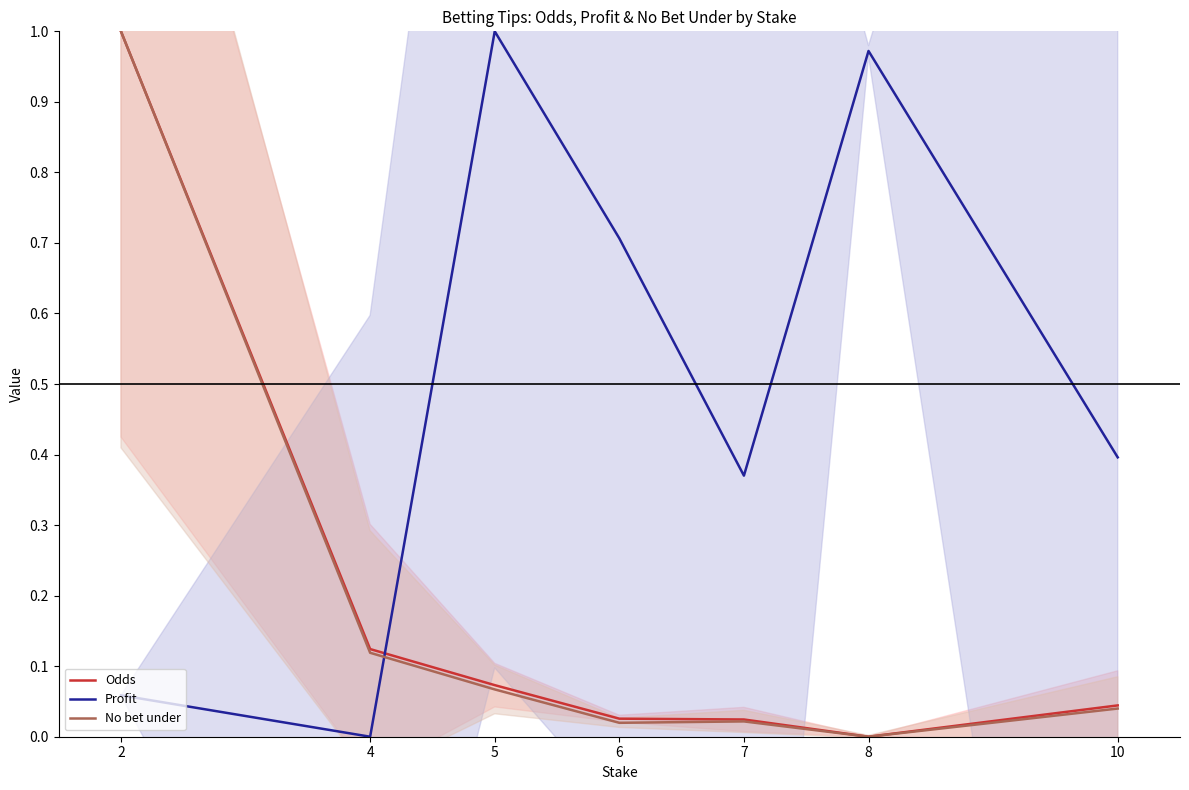

Does the chart have visible grid lines?

No